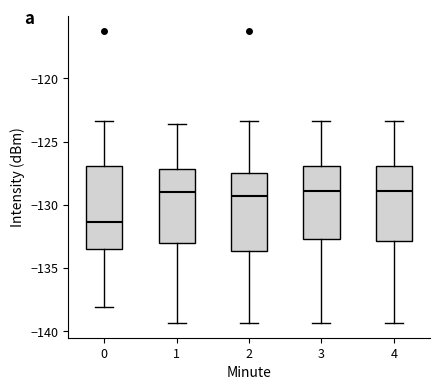

Reading left to right, transcribe this box plot: for each box, give where its median line is, the range the box spans, and where its two whiskers end, as read against the y-axis. The values are not printed on the chart, so give them approximately, as read against the axis.

0: median -131.5, box -133.5 to -127.0, whiskers -138.0 to -123.5
1: median -129.0, box -133.0 to -127.0, whiskers -139.5 to -123.5
2: median -129.5, box -133.5 to -127.5, whiskers -139.5 to -123.5
3: median -129.0, box -132.5 to -127.0, whiskers -139.5 to -123.5
4: median -129.0, box -133.0 to -127.0, whiskers -139.5 to -123.5